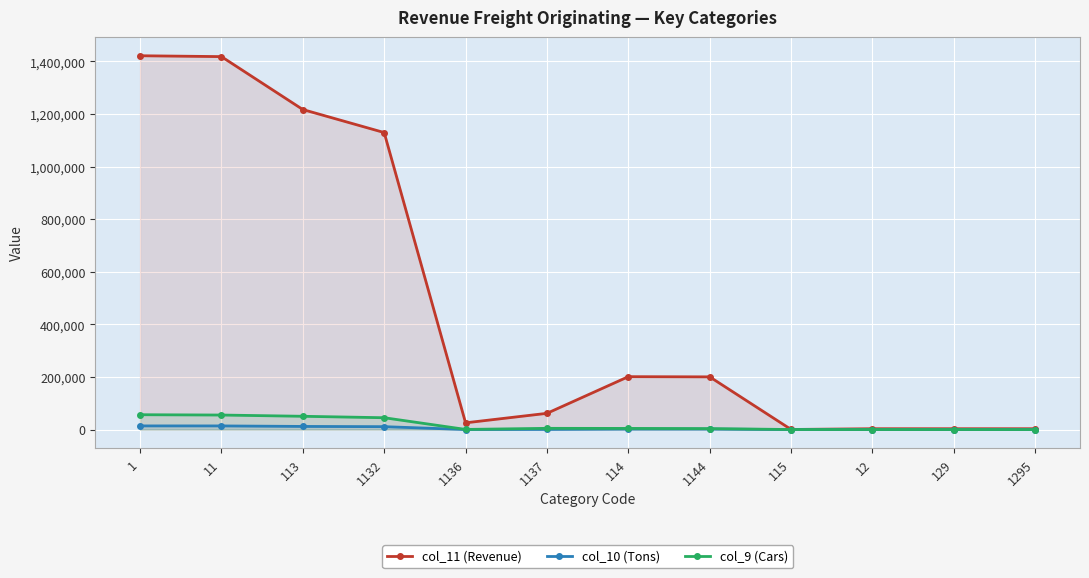

How many lines are shown in the chart?

3